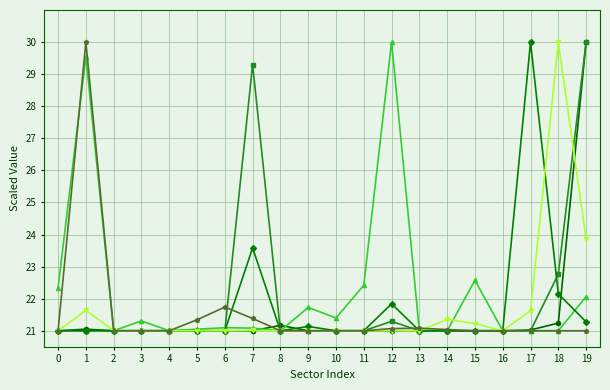

What is the spread (max minus min) of values at 18?

9.0